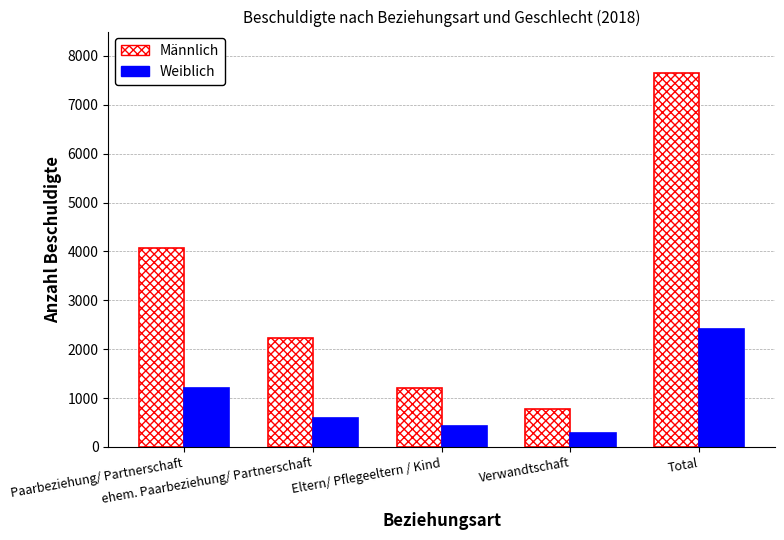

What is the sum of all Weiblich values?

4933